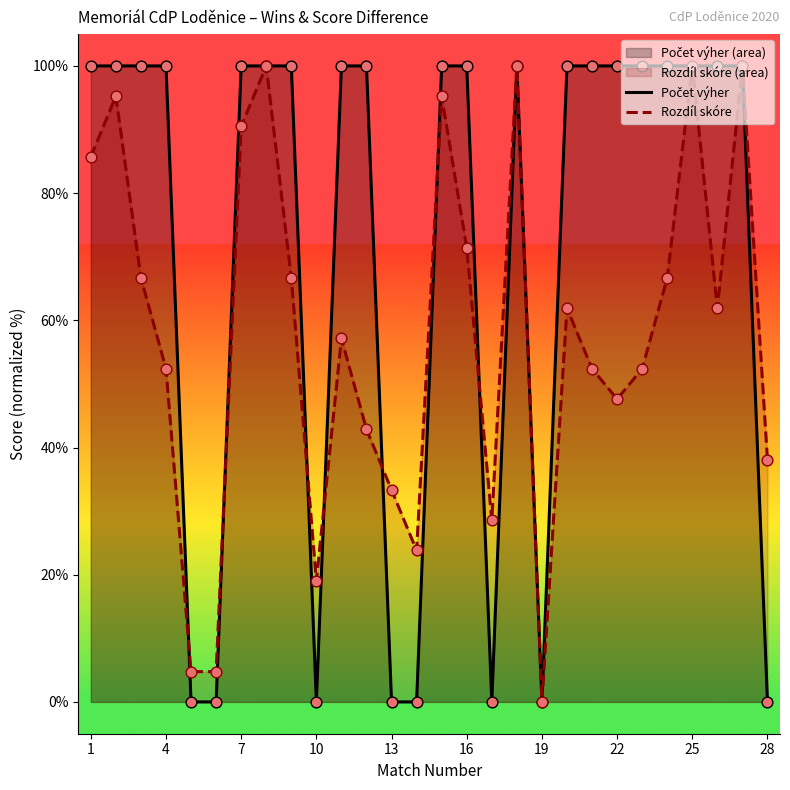

What are all the series names shown in the legend?

Počet výher, Rozdíl skóre